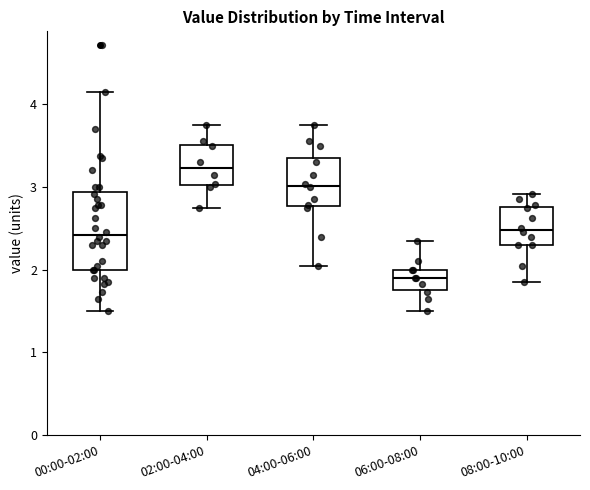

Which box has the highest median line?

02:00-04:00